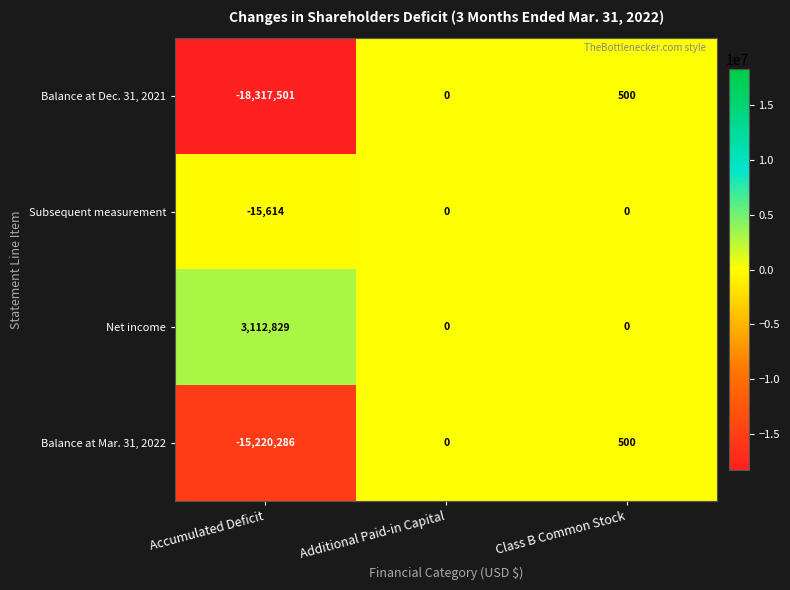

Count the number of data series in this chart.

4